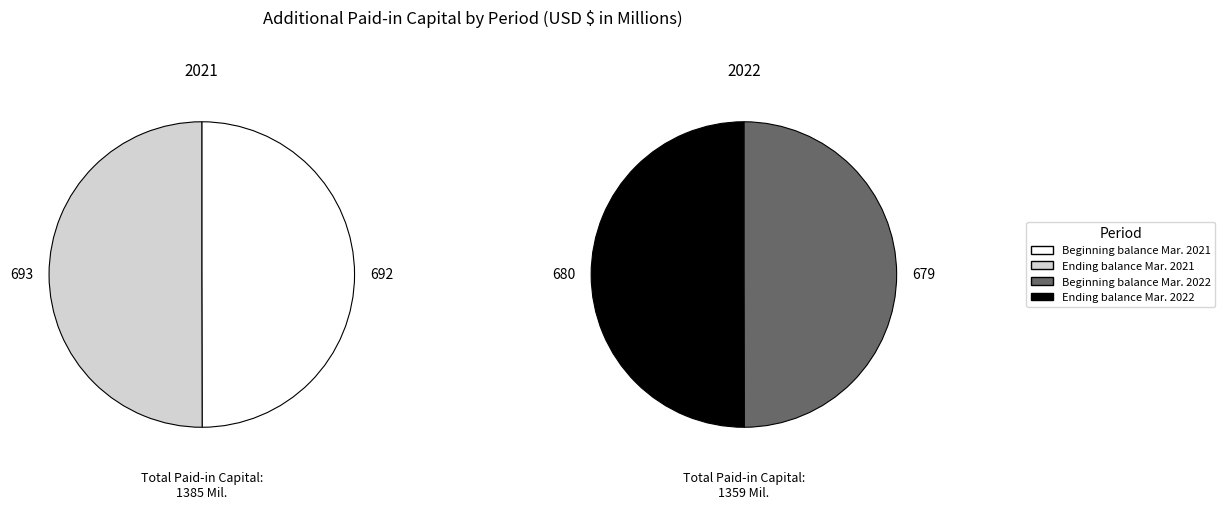

The Beginning balance Mar. 2021 slice represents 25% of the pie. True or false?

True